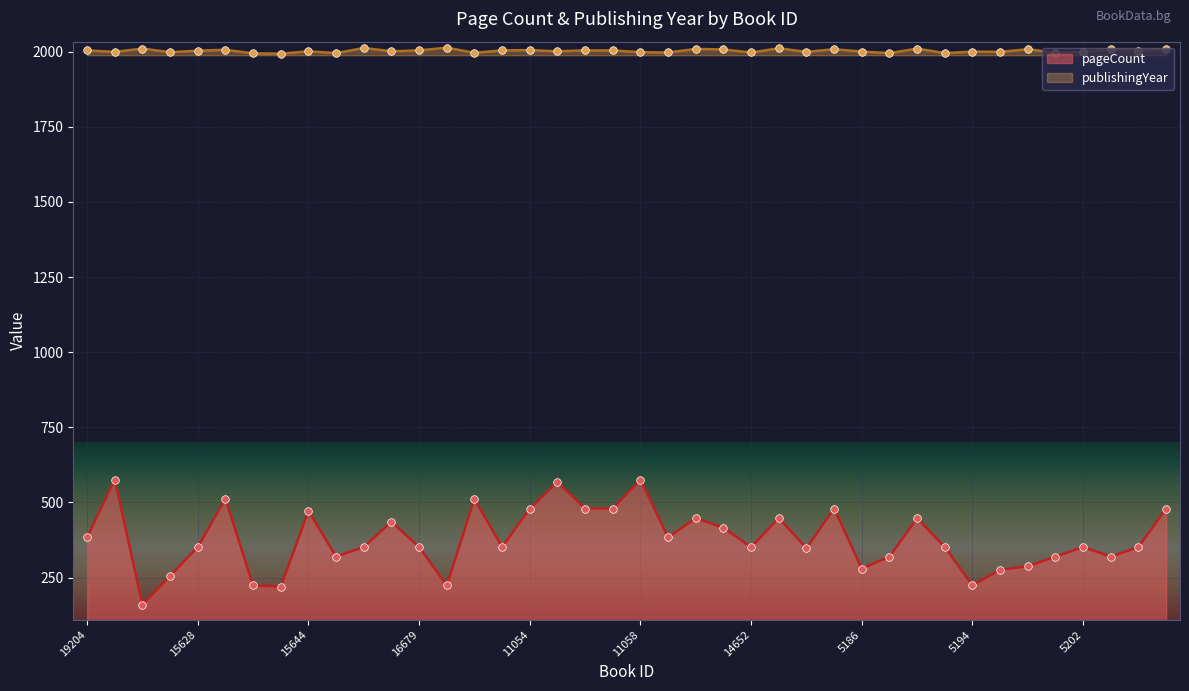

Which series reaches the maximum Y coordinate?

publishingYear